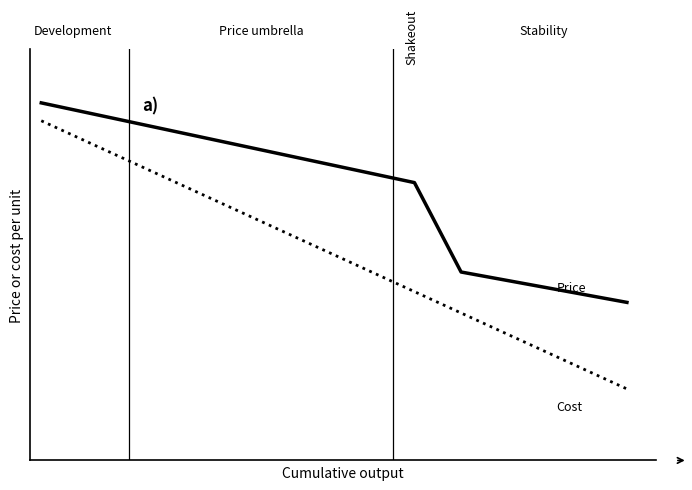

Does the chart display data point markers on the line(s)?

No